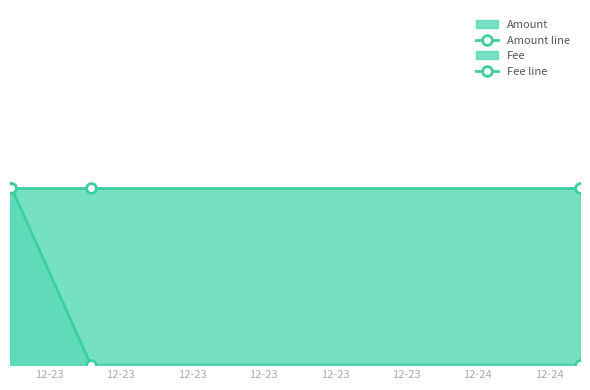

What is the value of the Amount line point at the 4th from the left?

1